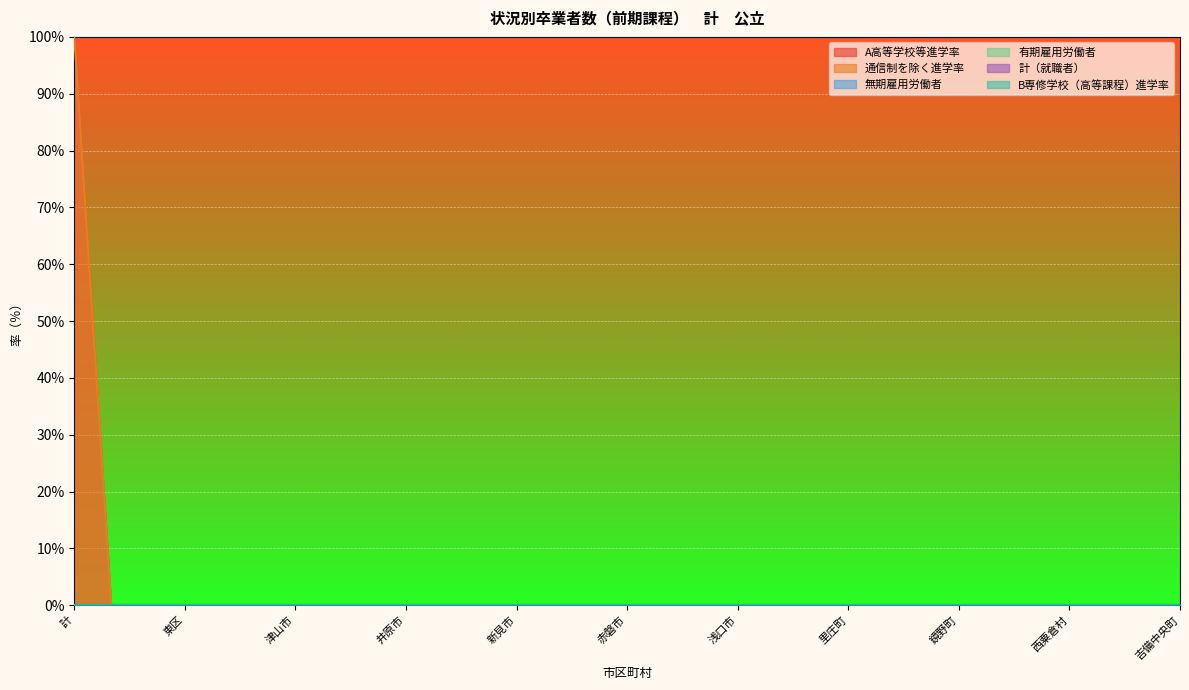

At which category is the sum across all series the highest?

計